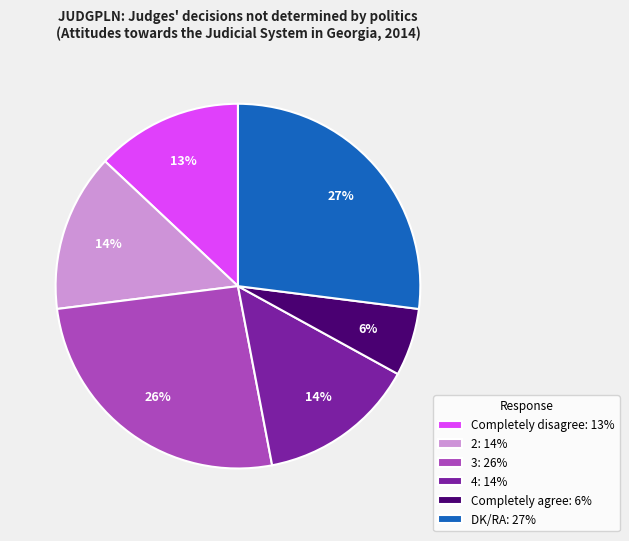

To the nearest percent, what is the average slice percentage?

17%